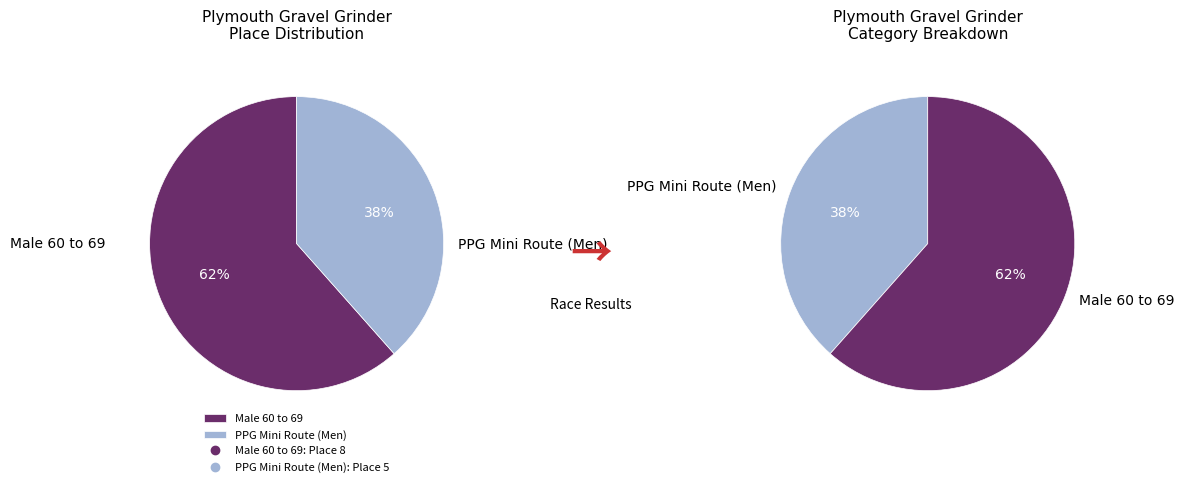

What is the change in value from Male 60 to 69 to PPG Mini Route (Men)?

-3